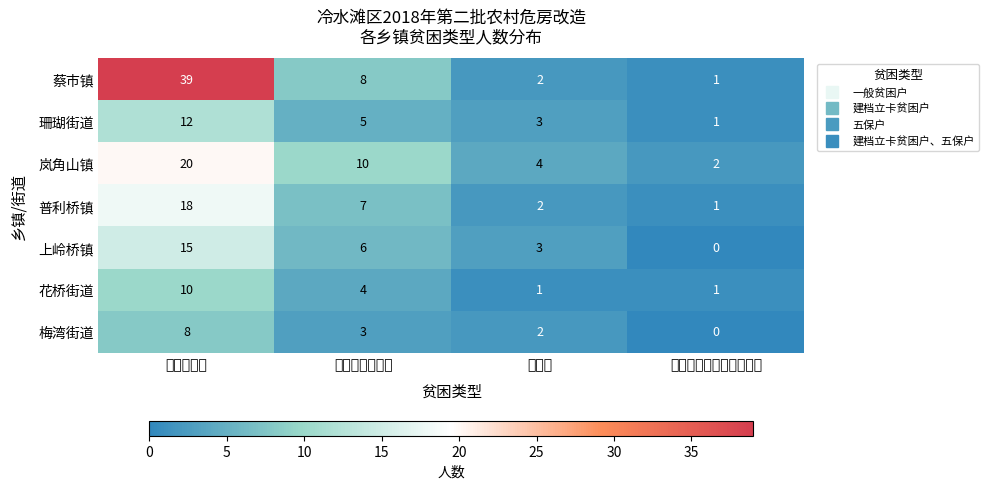

At which category does the chart reach its minimum across all series?

建档立卡贫困户、五保户